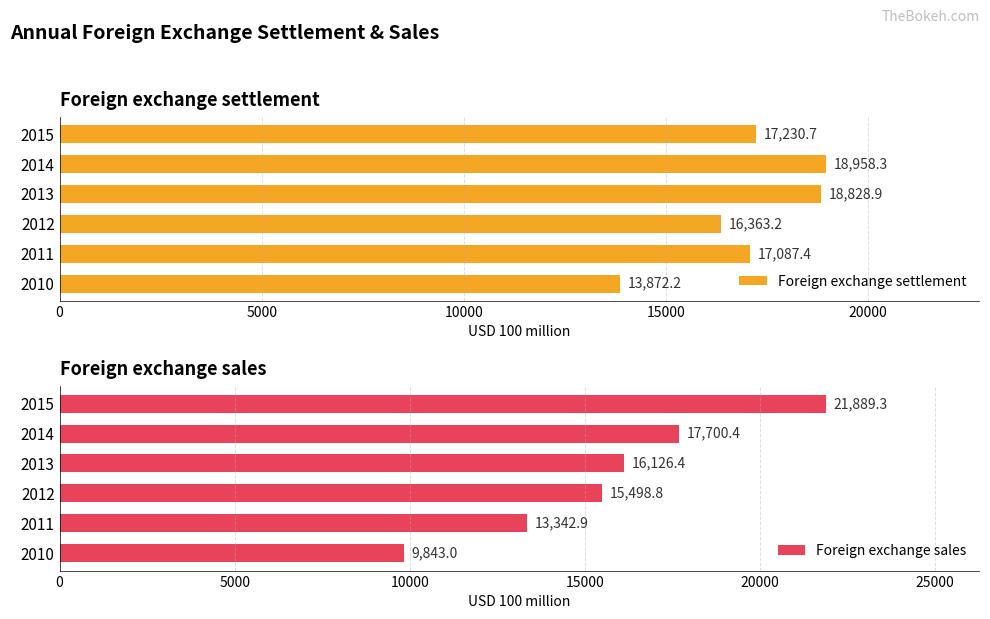

At which label does Foreign exchange settlement reach its peak?

2014